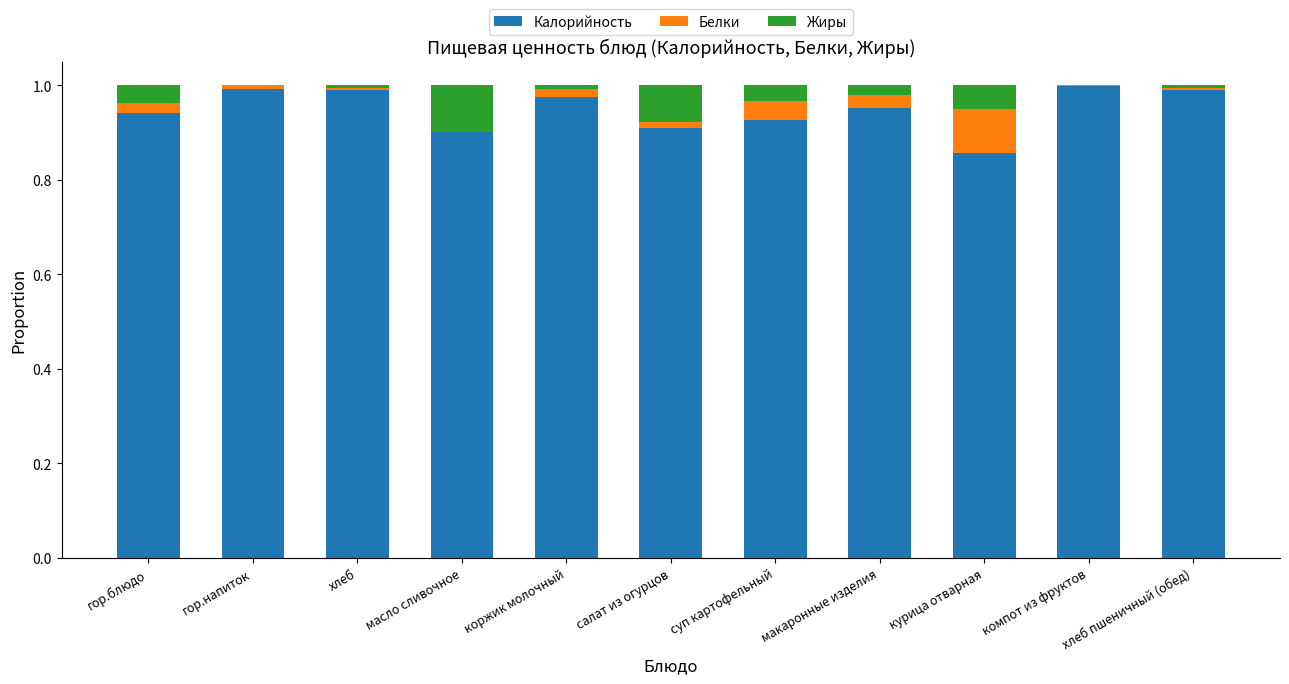

What is the sum of all Калорийность values?

10.4